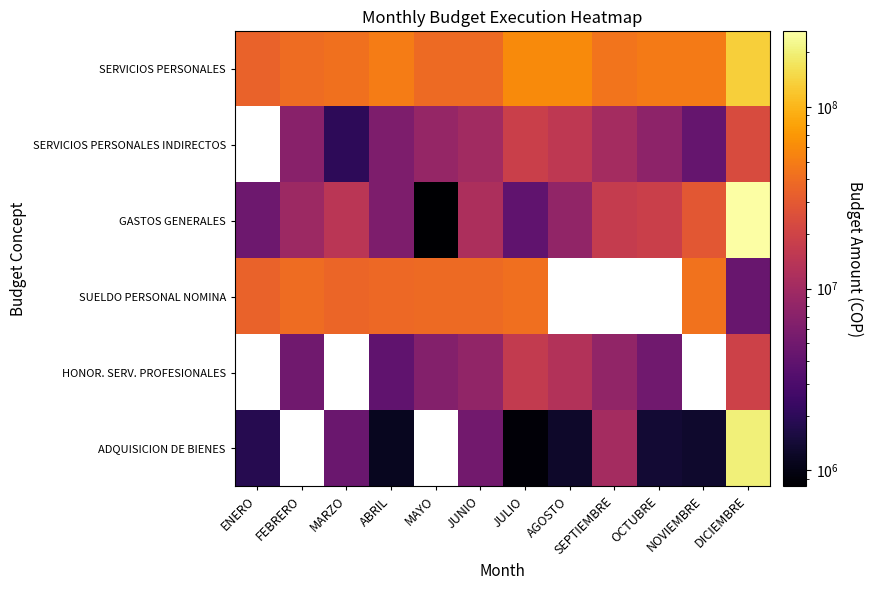

Which label corresponds to the largest value in the chart?

DICIEMBRE